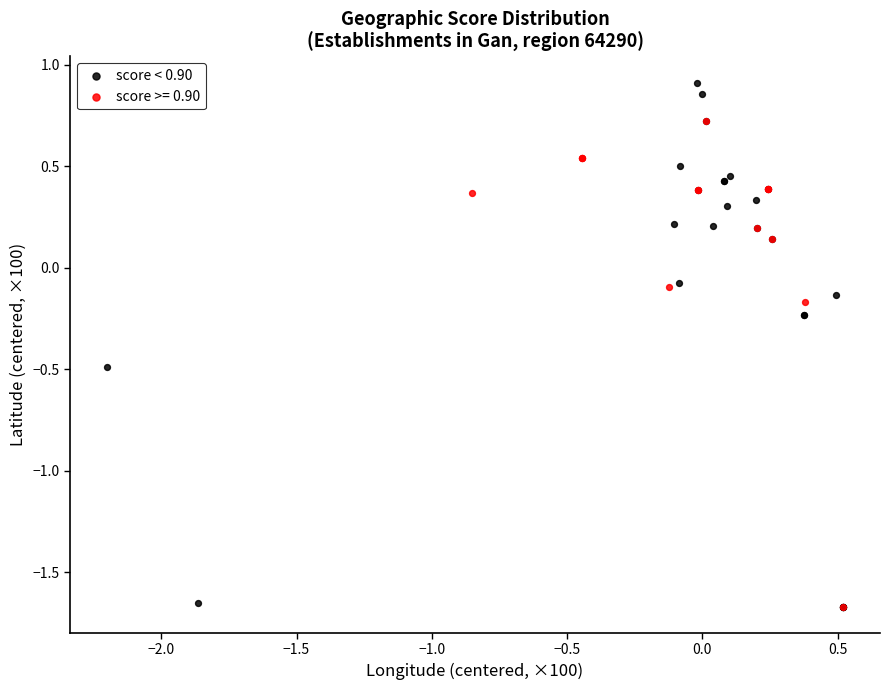

Which series reaches the maximum Y coordinate?

score < 0.90